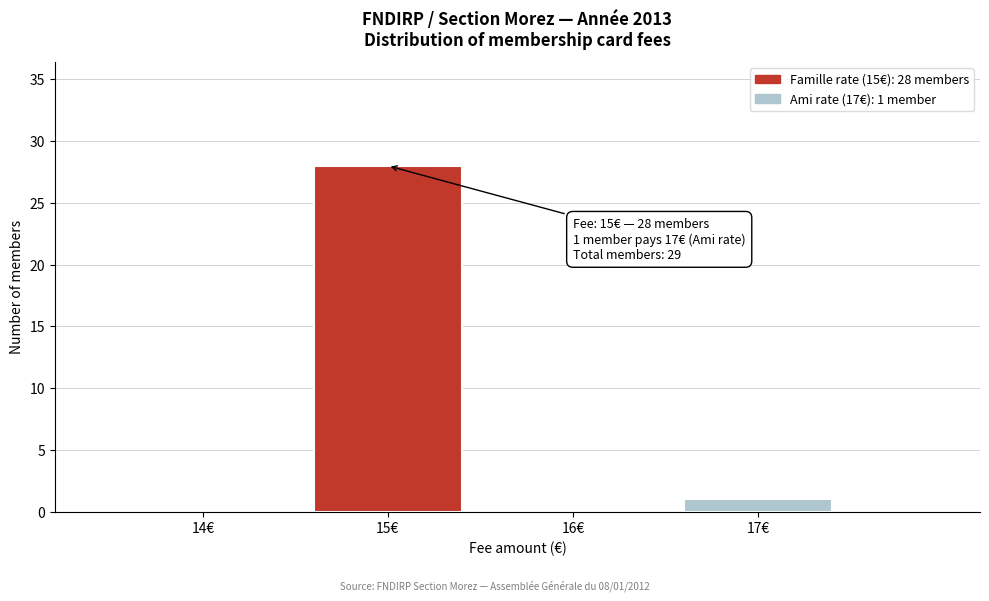

Which range on the x-axis has the tallest bar?

14.5 to 15.5